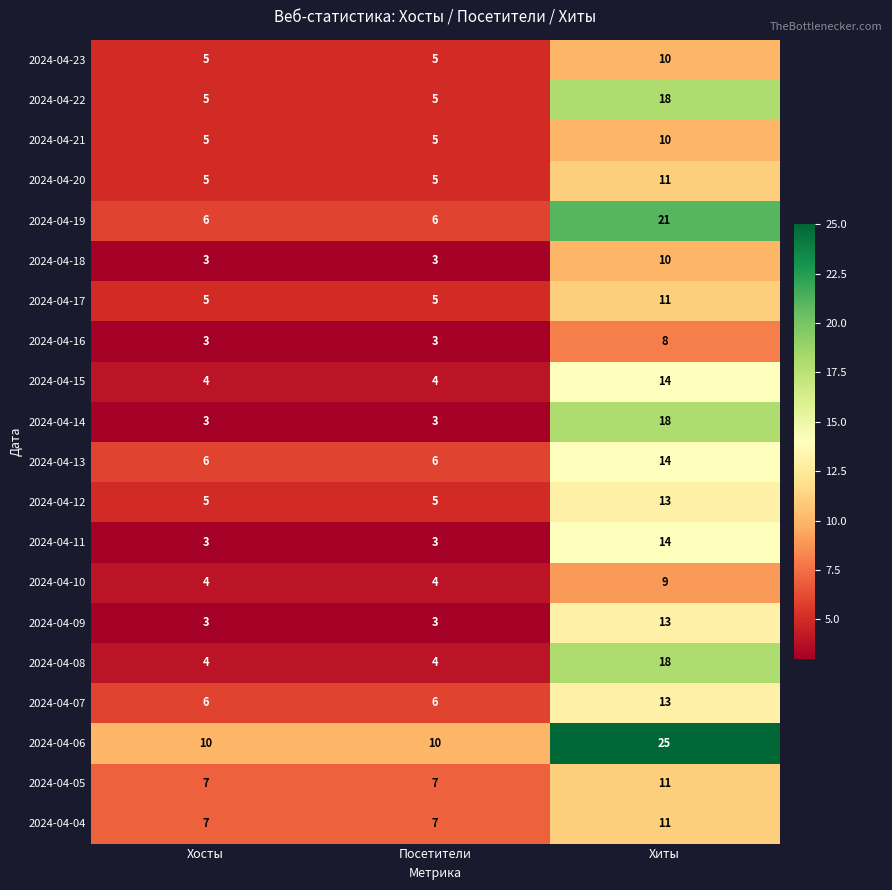

Which series has the largest total across all categories?

2024-04-06